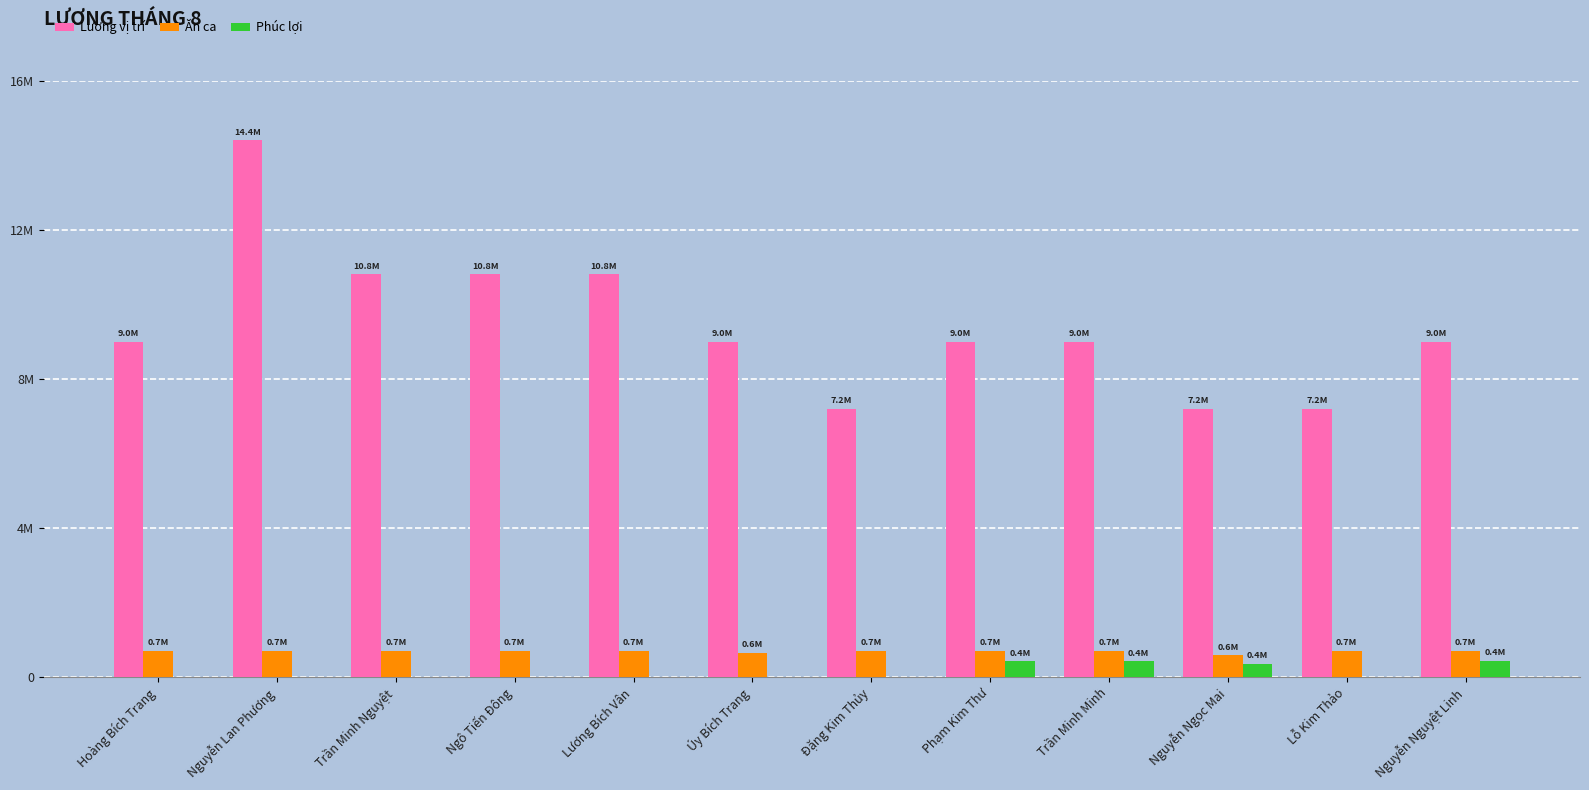

What is the label of the 2nd bar from the left?

Nguyễn Lan Phương